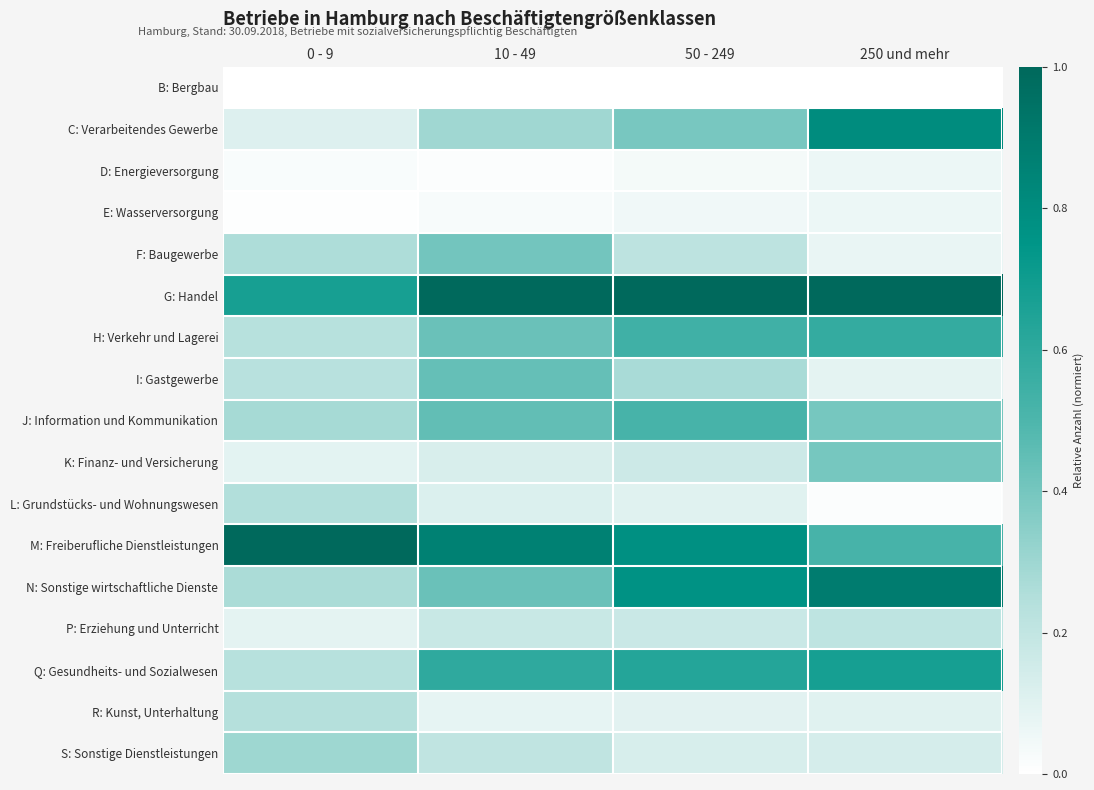

At how many categories does at least one series exceed 0?

4